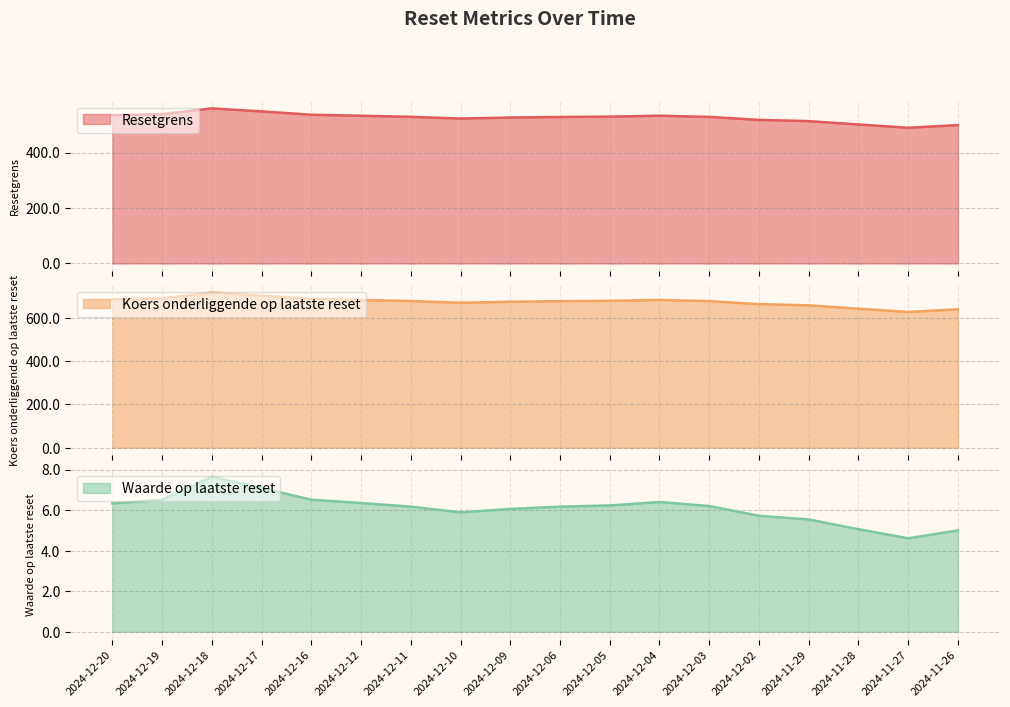

What is the maximum value for Waarde op laatste reset?

7.6